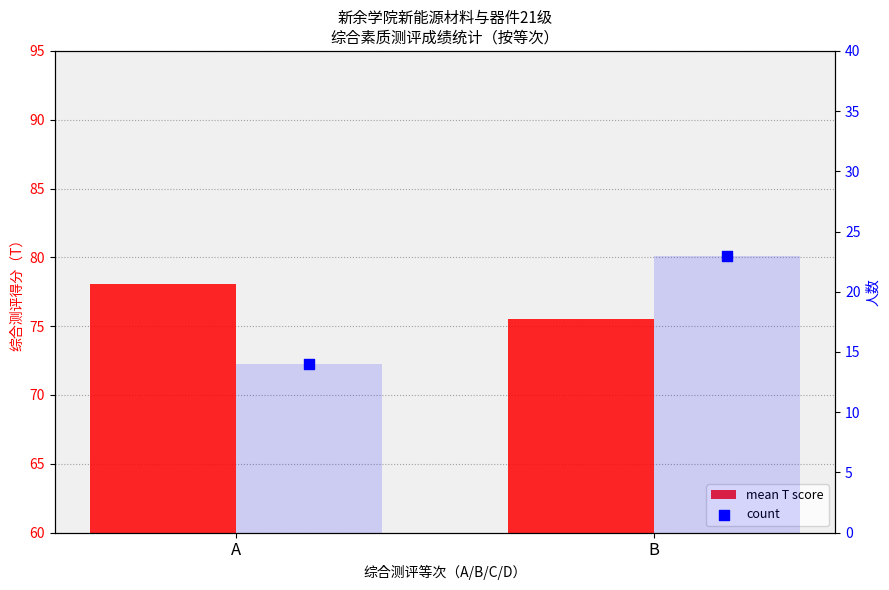

Which series has the largest total across all categories?

mean T score